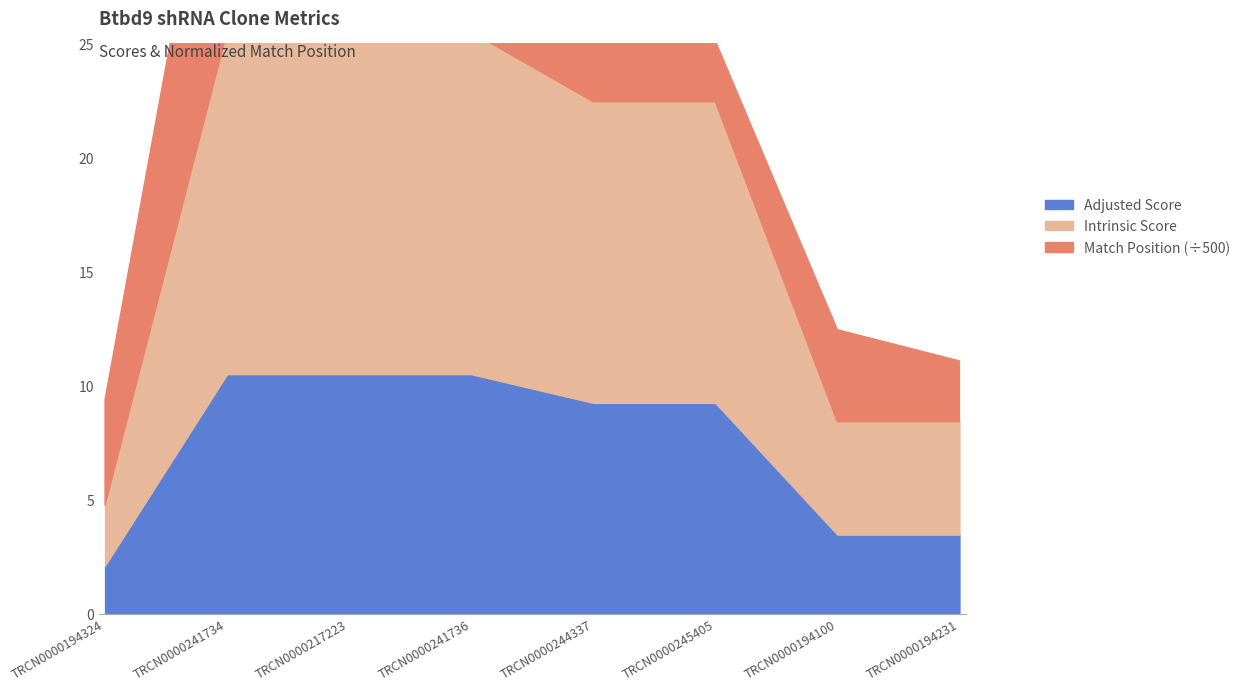

The Adjusted Score series shows 9.2 at TRCN0000245405. True or false?

True